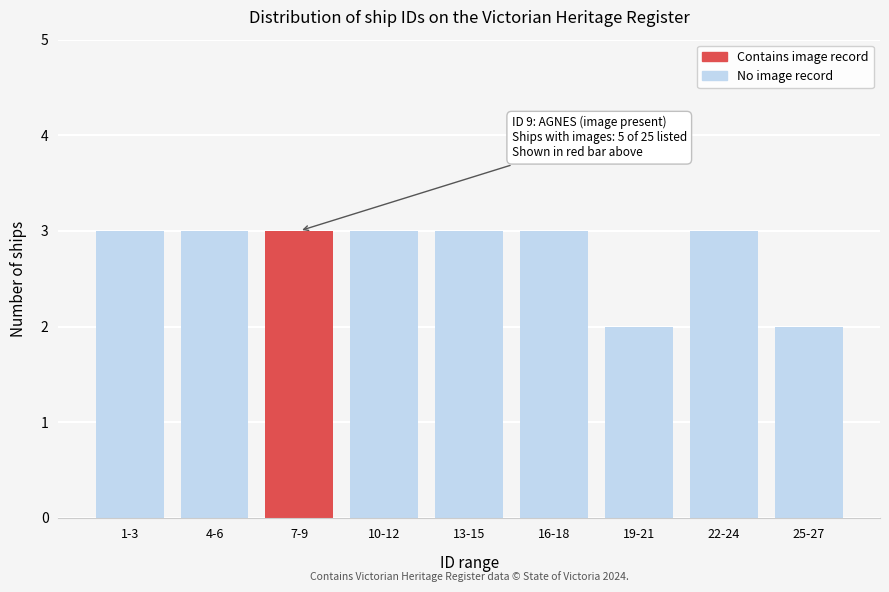

Reading left to right, transcribe all the data shown in this chart.

1-3=3	4-6=3	7-9=3	10-12=3	13-15=3	16-18=3	19-21=2	22-24=3	25-27=2